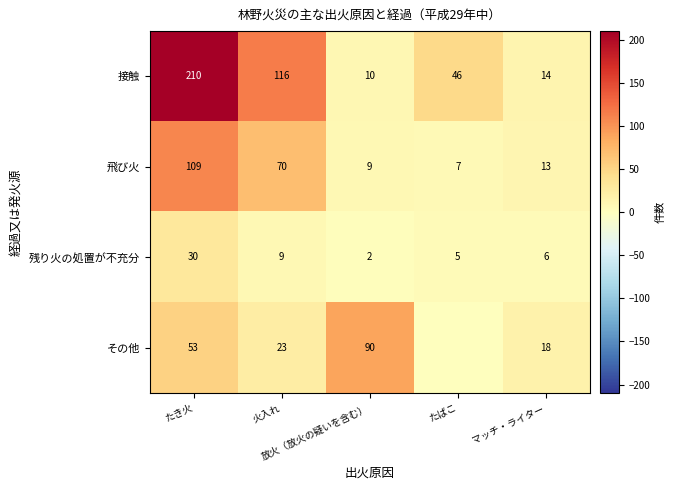

At how many categories does at least one series exceed 94?

2